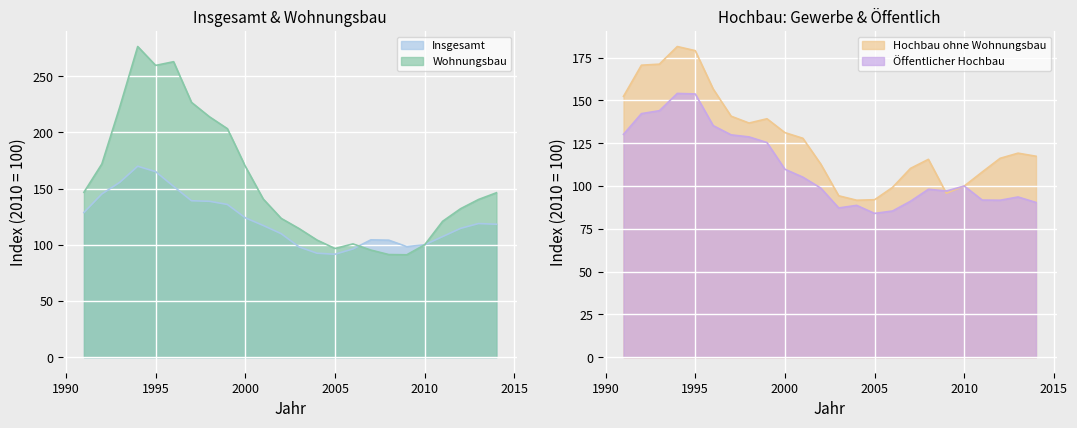

What value does the Öffentlicher Hochbau series have at 1994?

154.1